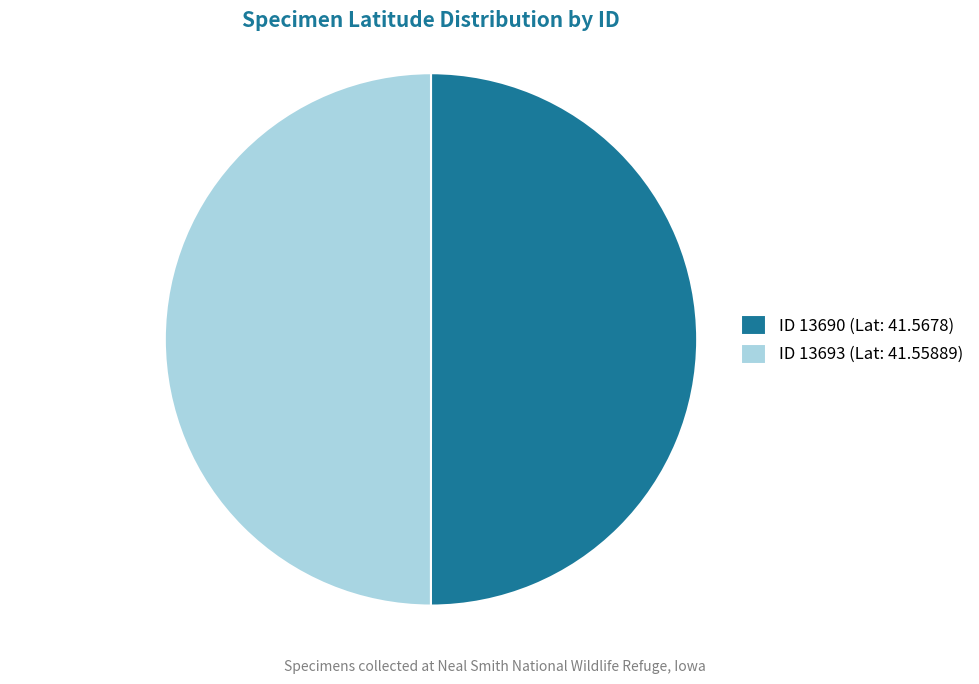

True or false: ID 13690 (Lat: 41.5678) accounts for 50% of the total.

True